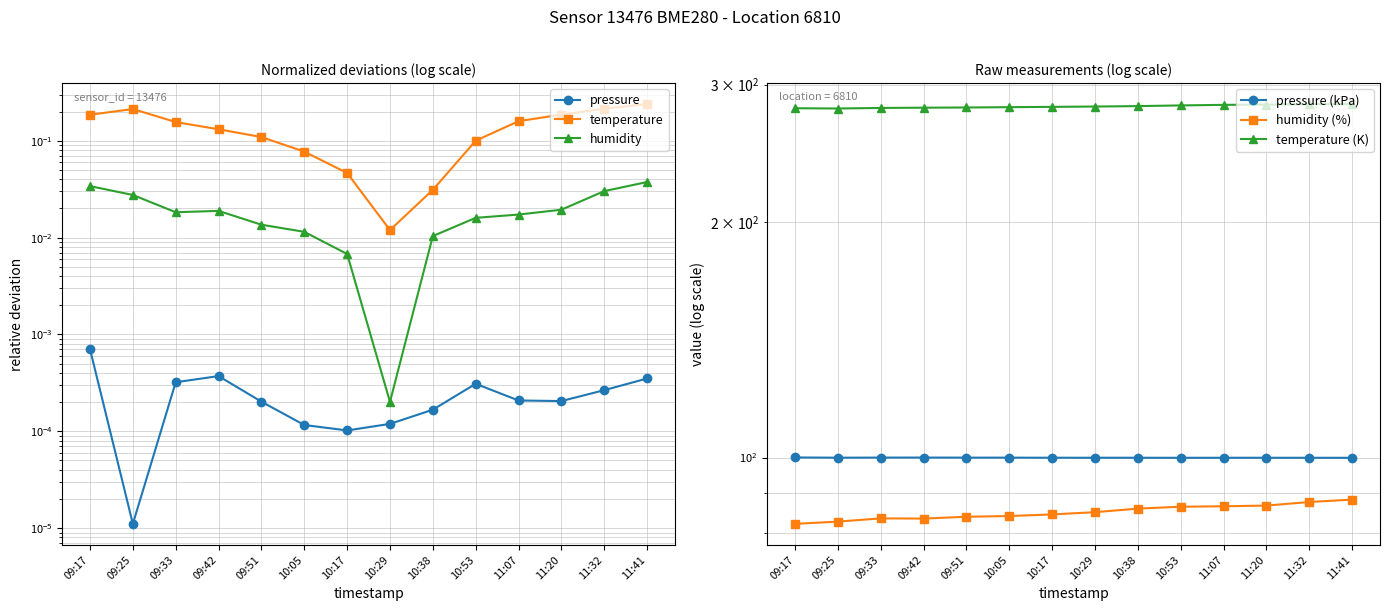

True or false: humidity (%) has a value of 84.0 at 09:51.

True